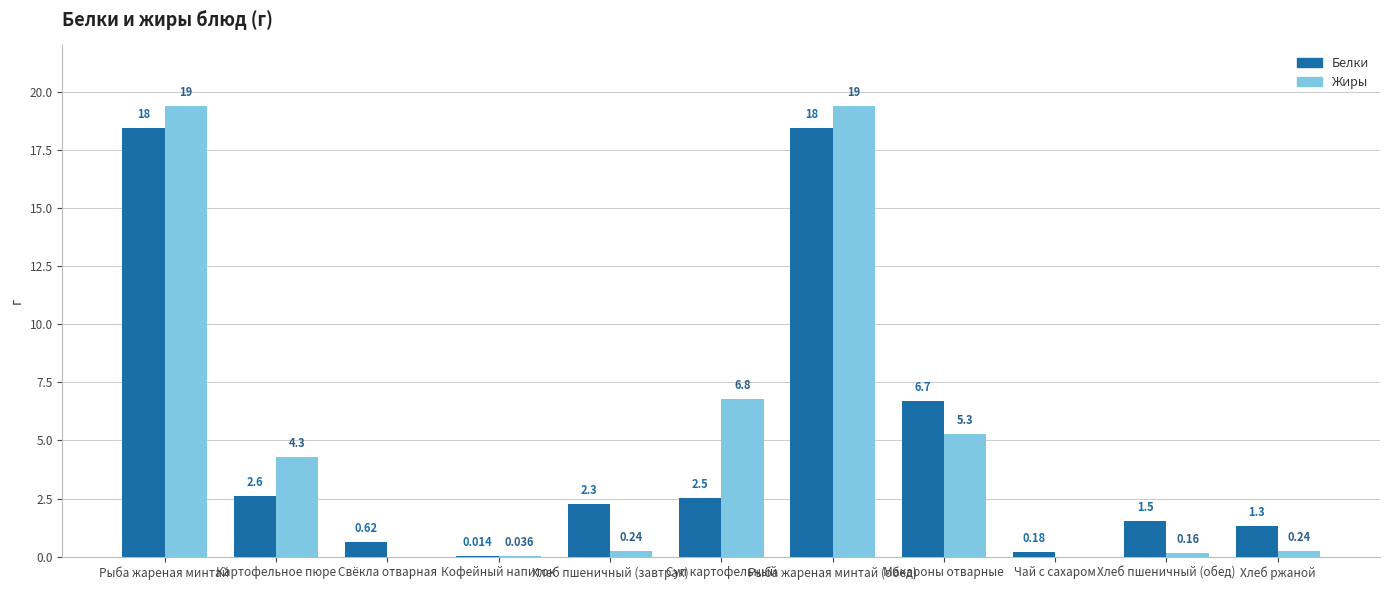

Between Картофельное пюре and Кофейный напиток, which series saw the biggest shift?

Жиры